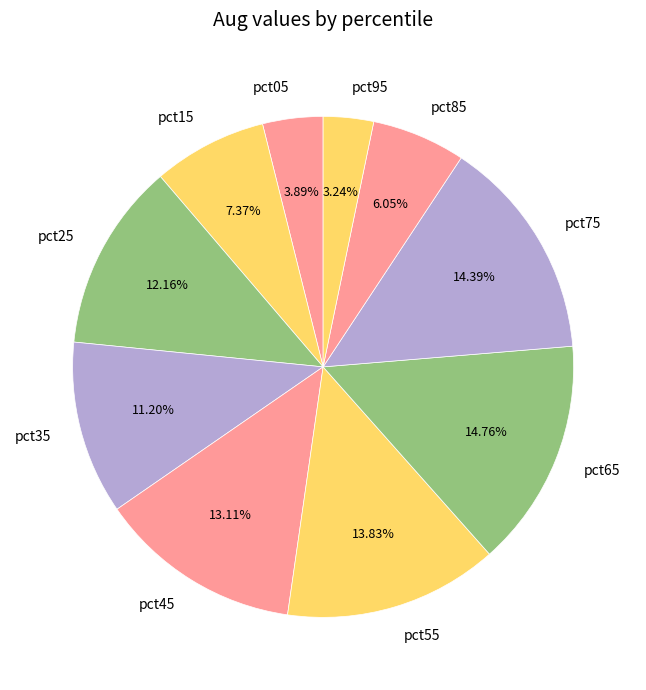

How many segments does this pie chart have?

10